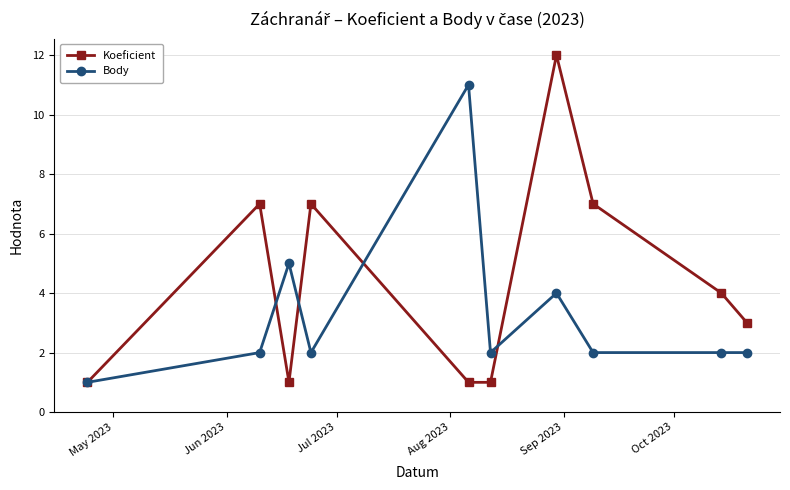

What is the highest value of the Body series?

11